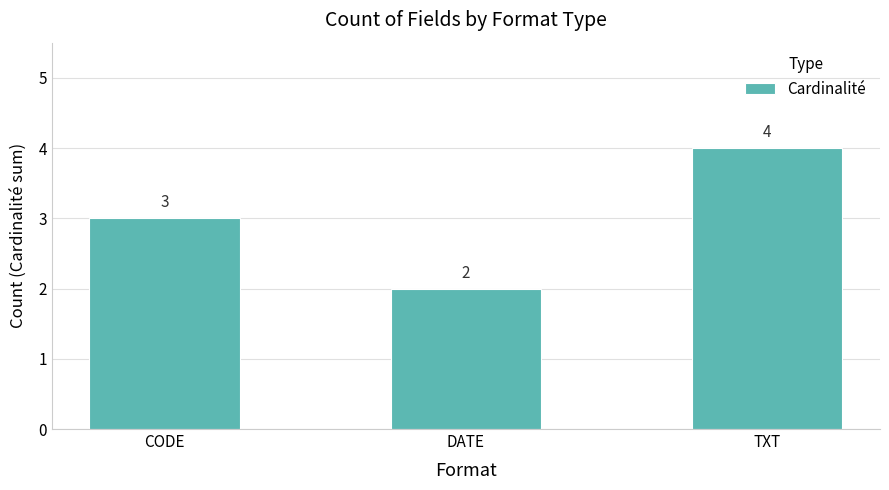

What position from the right is TXT?

1